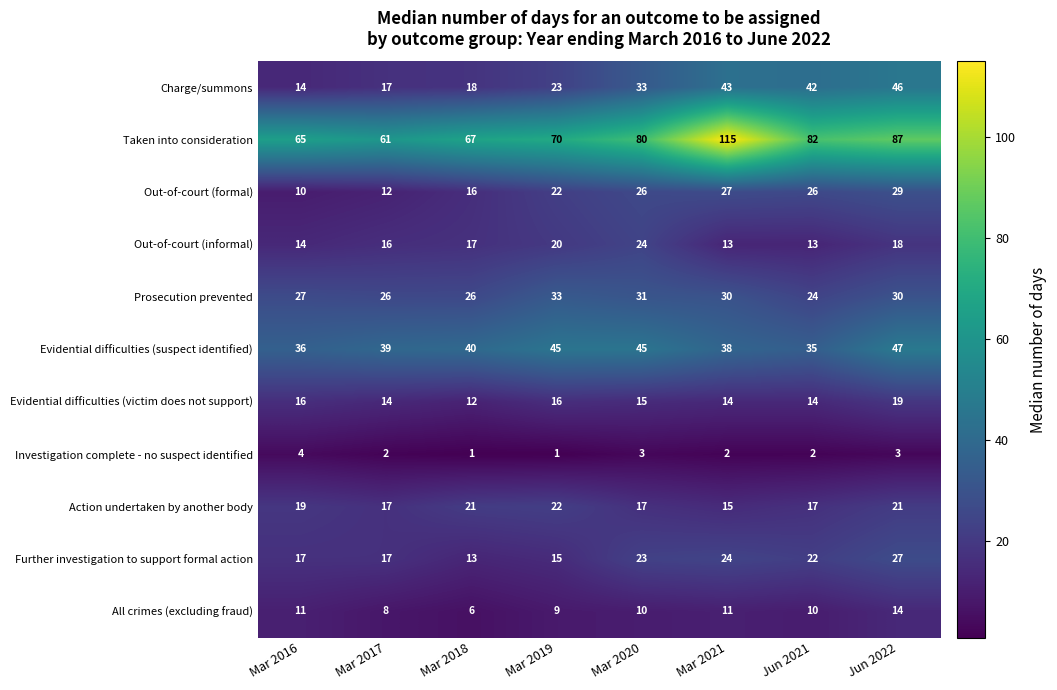

At Jun 2022, list the series in order from largest to smallest.

Taken into consideration, Evidential difficulties (suspect identified), Charge/summons, Prosecution prevented, Out-of-court (formal), Further investigation to support formal action, Action undertaken by another body, Evidential difficulties (victim does not support), Out-of-court (informal), All crimes (excluding fraud), Investigation complete - no suspect identified